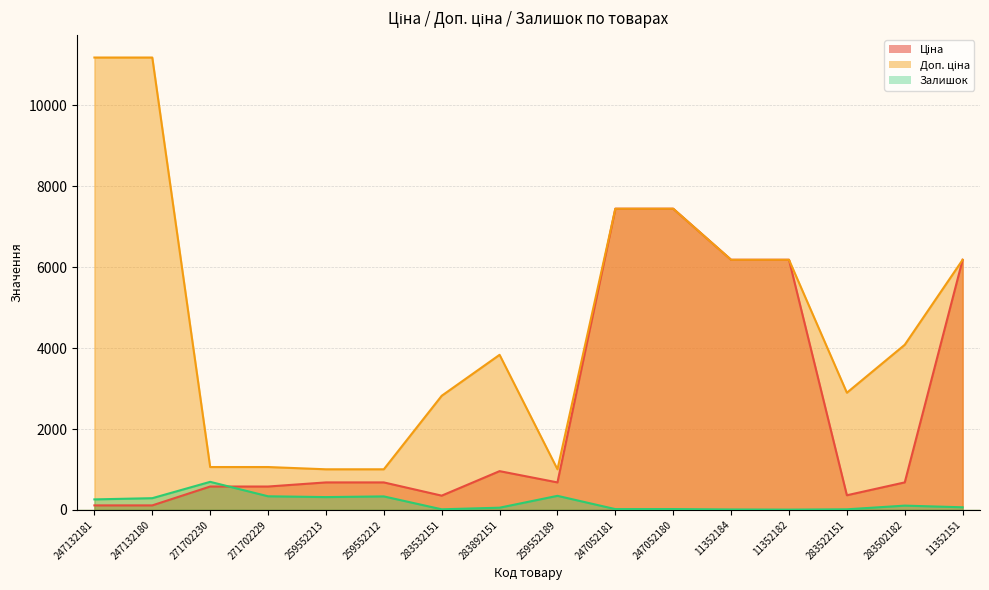

True or false: Ціна and Доп. ціна cross at least once.

False